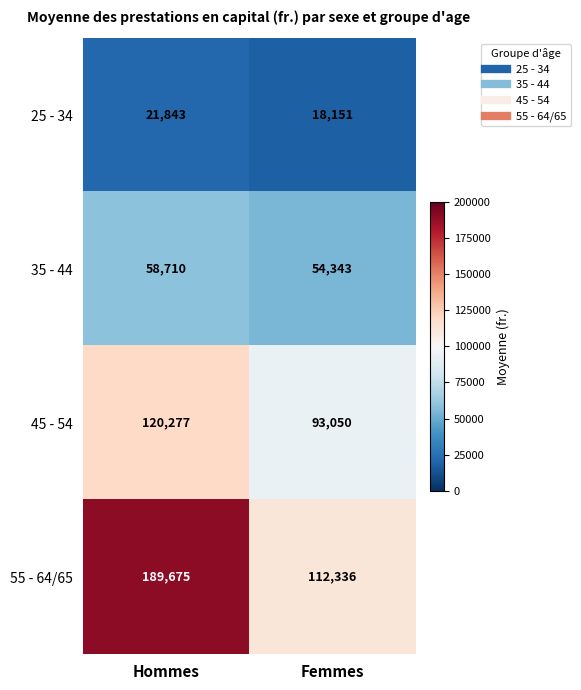

At which label is 45 - 54 closest to 106663?

Femmes